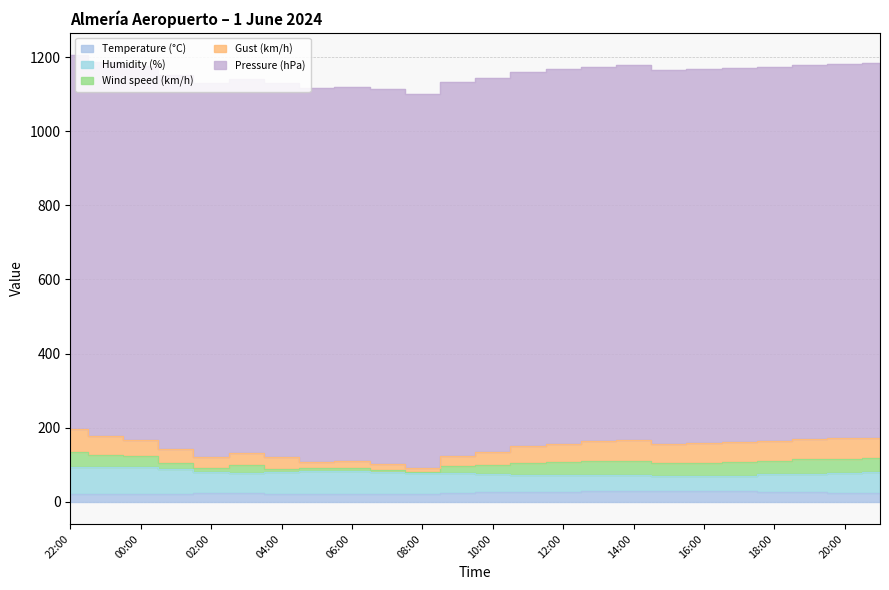

What is the minimum value shown in the chart?

3.0